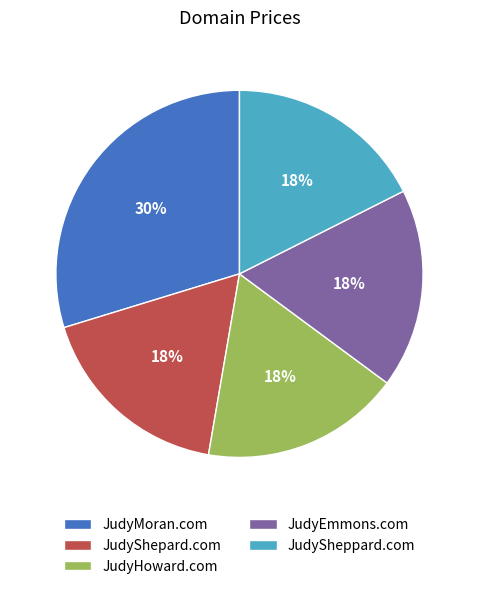

To the nearest percent, what portion does JudyHoward.com represent?

18%